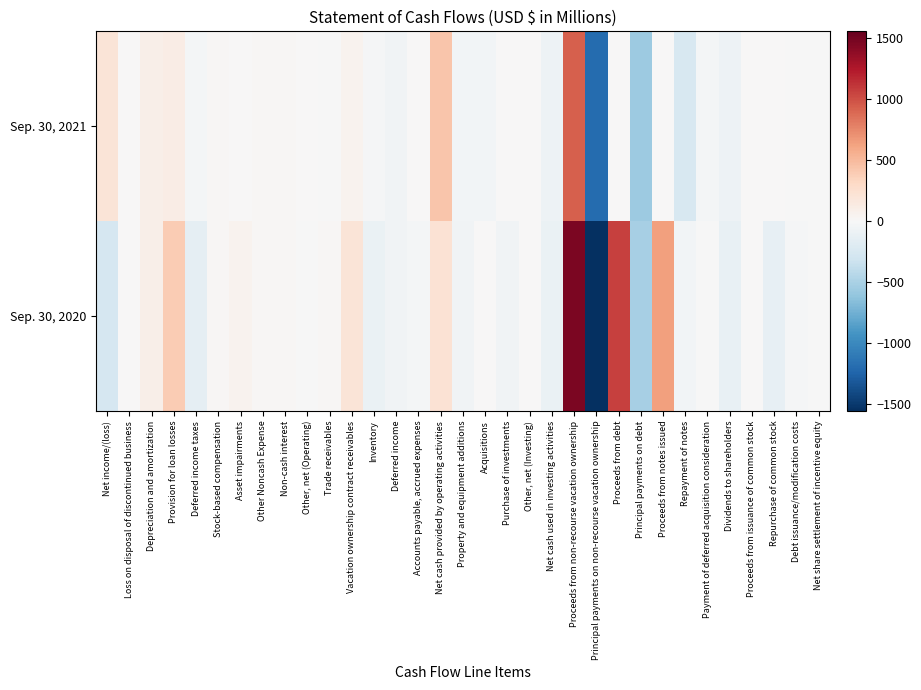

Reading left to right, list all the values displayed in this chart.

Sep. 30, 2021: Net income/(loss)=201	Loss on disposal of discontinued business=2	Depreciation and amortization=93	Provision for loan losses=120	Deferred income taxes=-27	Stock-based compensation=24	Asset impairments=0	Other Noncash Expense=13	Non-cash interest=17	Other, net (Operating)=5	Trade receivables=-9	Vacation ownership contract receivables=60	Inventory=-14	Deferred income=-58	Accounts payable, accrued expenses=8	Net cash provided by operating activities=435	Property and equipment additions=-40	Acquisitions=-37	Purchase of investments=0	Other, net (Investing)=0	Net cash used in investing activities=-77	Proceeds from non-recourse vacation ownership=930	Principal payments on non-recourse vacation ownership=-1202	Proceeds from debt=10	Principal payments on debt=-561	Proceeds from notes issued=0	Repayment of notes=-252	Payment of deferred acquisition consideration=-30	Dividends to shareholders=-79	Proceeds from issuance of common stock=7	Repurchase of common stock=0	Debt issuance/modification costs=-9	Net share settlement of incentive equity=-9
Sep. 30, 2020: Net income/(loss)=-258	Loss on disposal of discontinued business=0	Depreciation and amortization=94	Provision for loan losses=391	Deferred income taxes=-134	Stock-based compensation=14	Asset impairments=50	Other Noncash Expense=19	Non-cash interest=16	Other, net (Operating)=-2	Trade receivables=24	Vacation ownership contract receivables=205	Inventory=-107	Deferred income=-60	Accounts payable, accrued expenses=-28	Net cash provided by operating activities=224	Property and equipment additions=-56	Acquisitions=0	Purchase of investments=-50	Other, net (Investing)=8	Net cash used in investing activities=-98	Proceeds from non-recourse vacation ownership=1462	Principal payments on non-recourse vacation ownership=-1556	Proceeds from debt=1065	Principal payments on debt=-521	Proceeds from notes issued=643	Repayment of notes=-42	Payment of deferred acquisition consideration=-11	Dividends to shareholders=-112	Proceeds from issuance of common stock=4	Repurchase of common stock=-128	Debt issuance/modification costs=-17	Net share settlement of incentive equity=-2